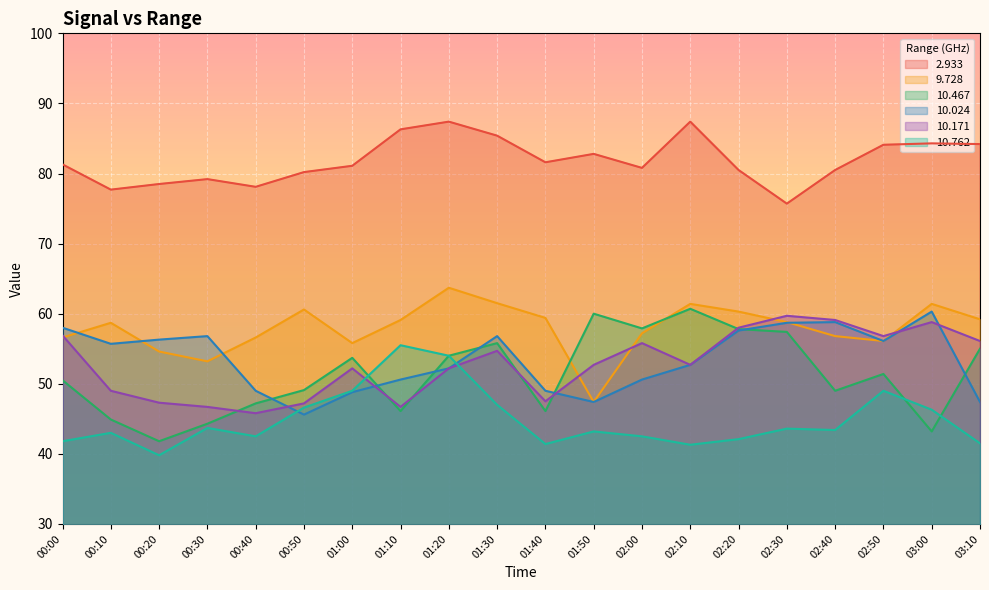

What is the label of the 1st point from the left?

00:00